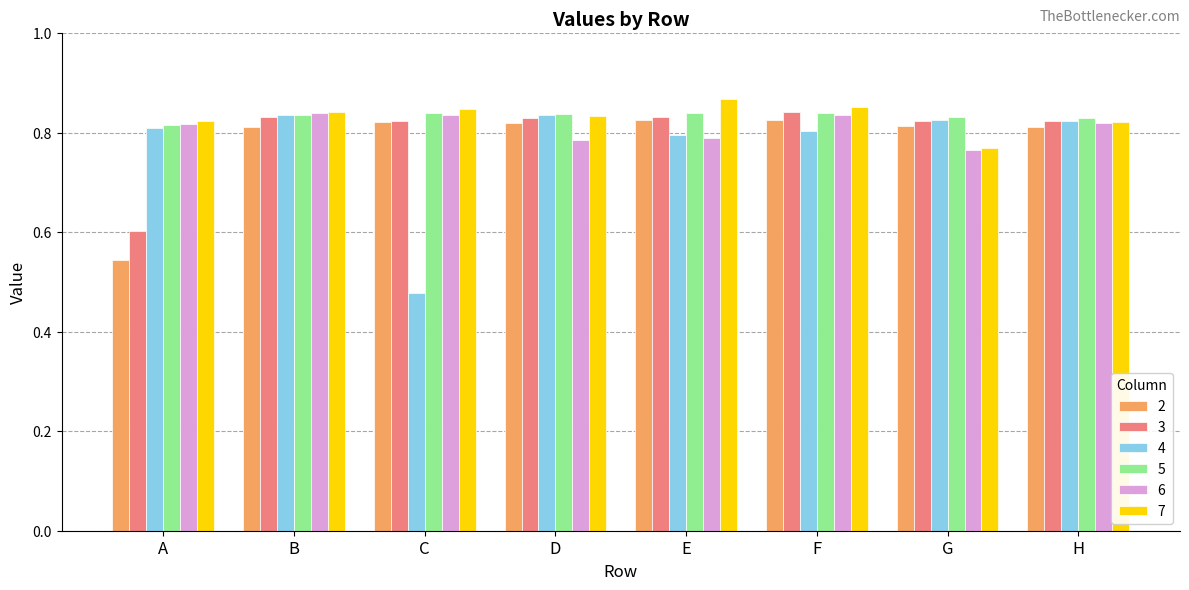

Which series has the widest spread of values?

4